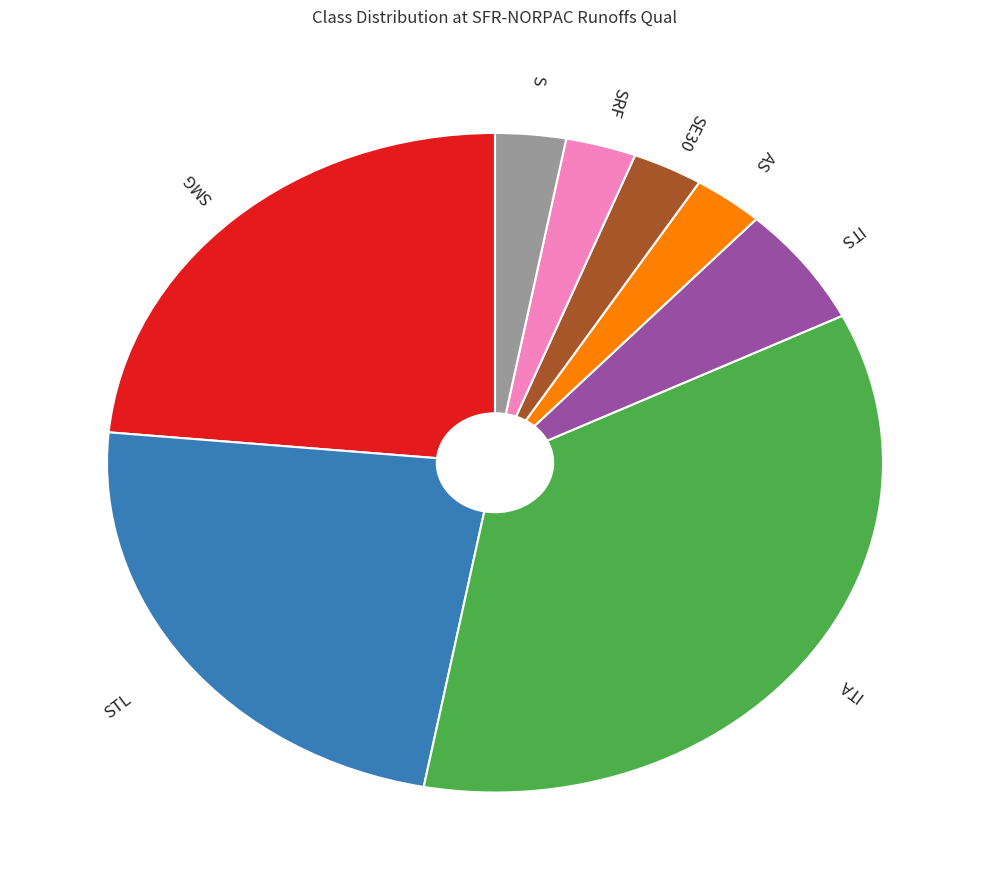

How many slices are in this pie chart?

8